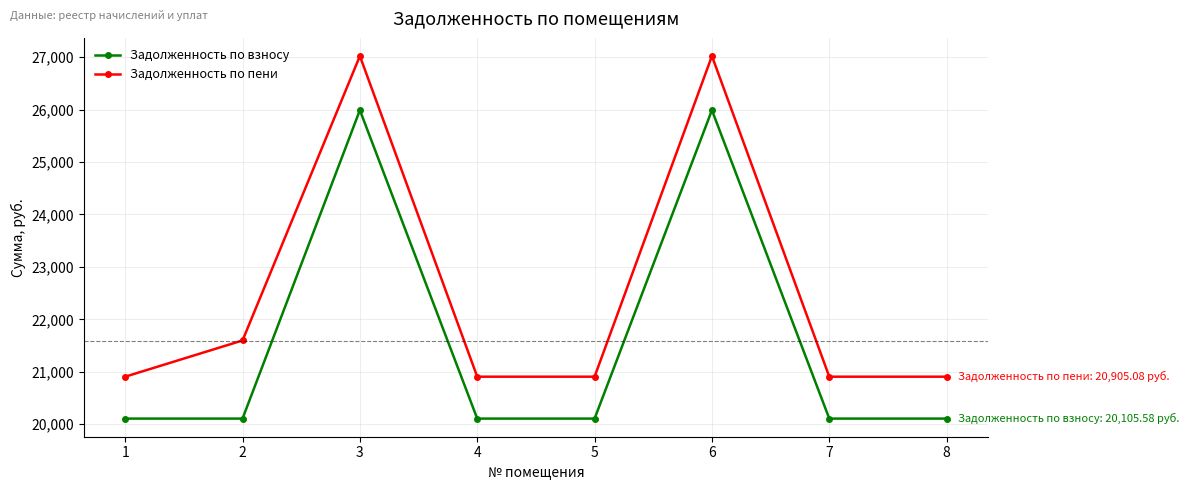

Which series changed the most between 1 and 3?

Задолженность по пени